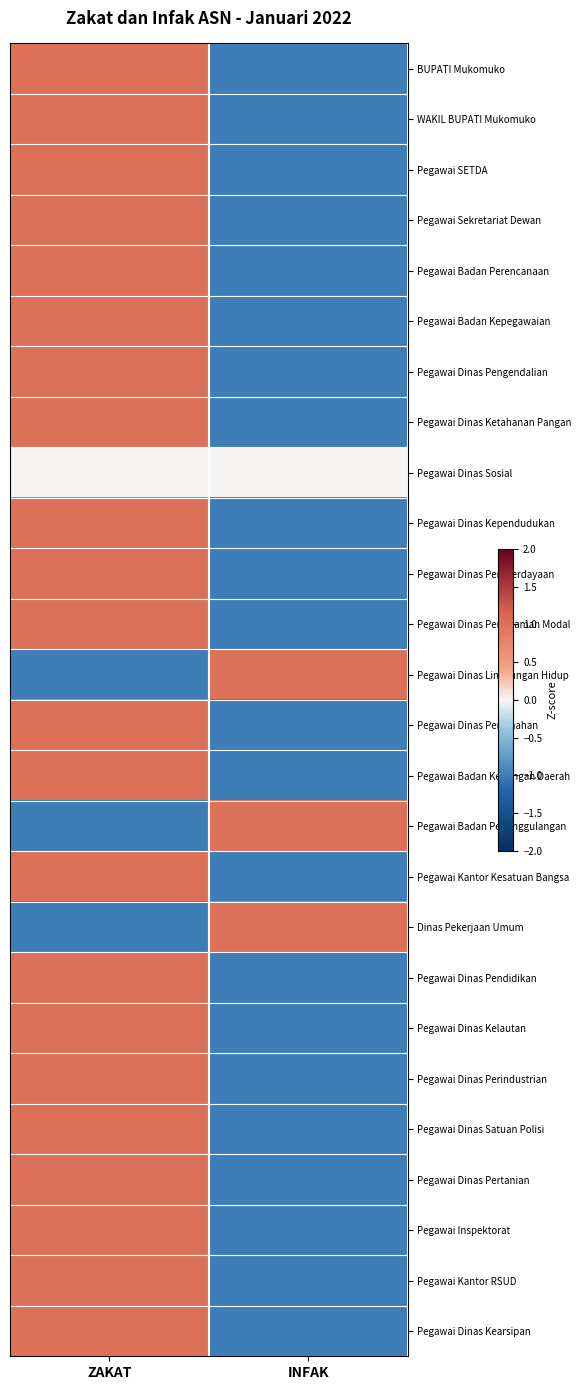

At how many categories does at least one series exceed 0?

2